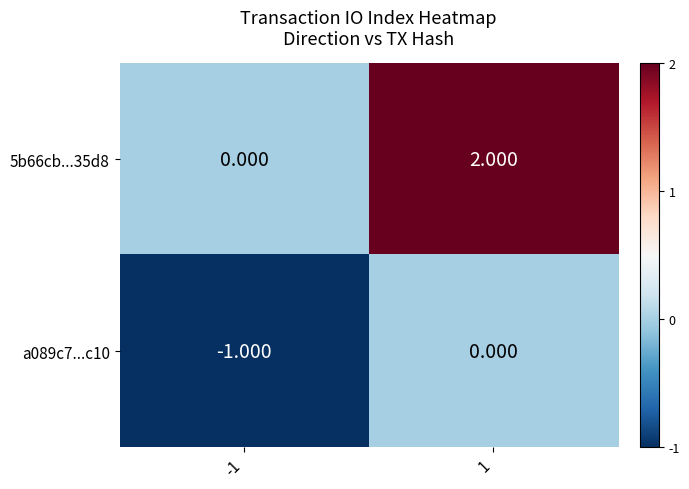

Is the value of a089c7...c10 at -1 greater than the value of 5b66cb...35d8 at 1?

No